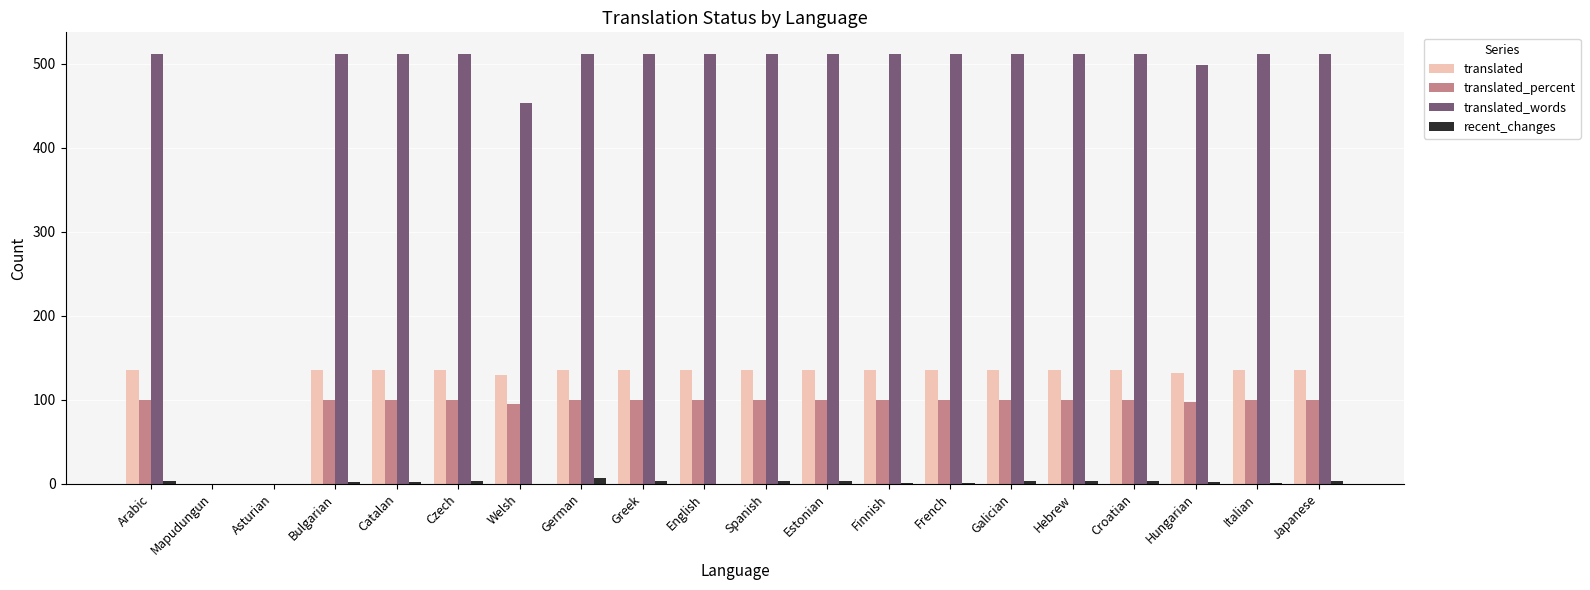

What are all the series names shown in the legend?

translated, translated_percent, translated_words, recent_changes